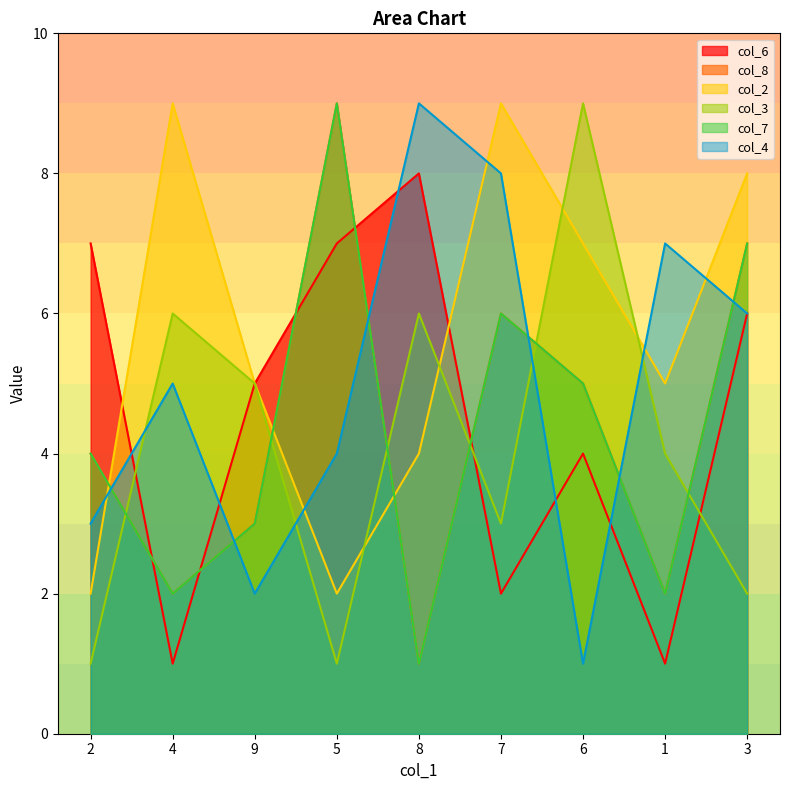

Which category has the highest value in the col_2 series?

4